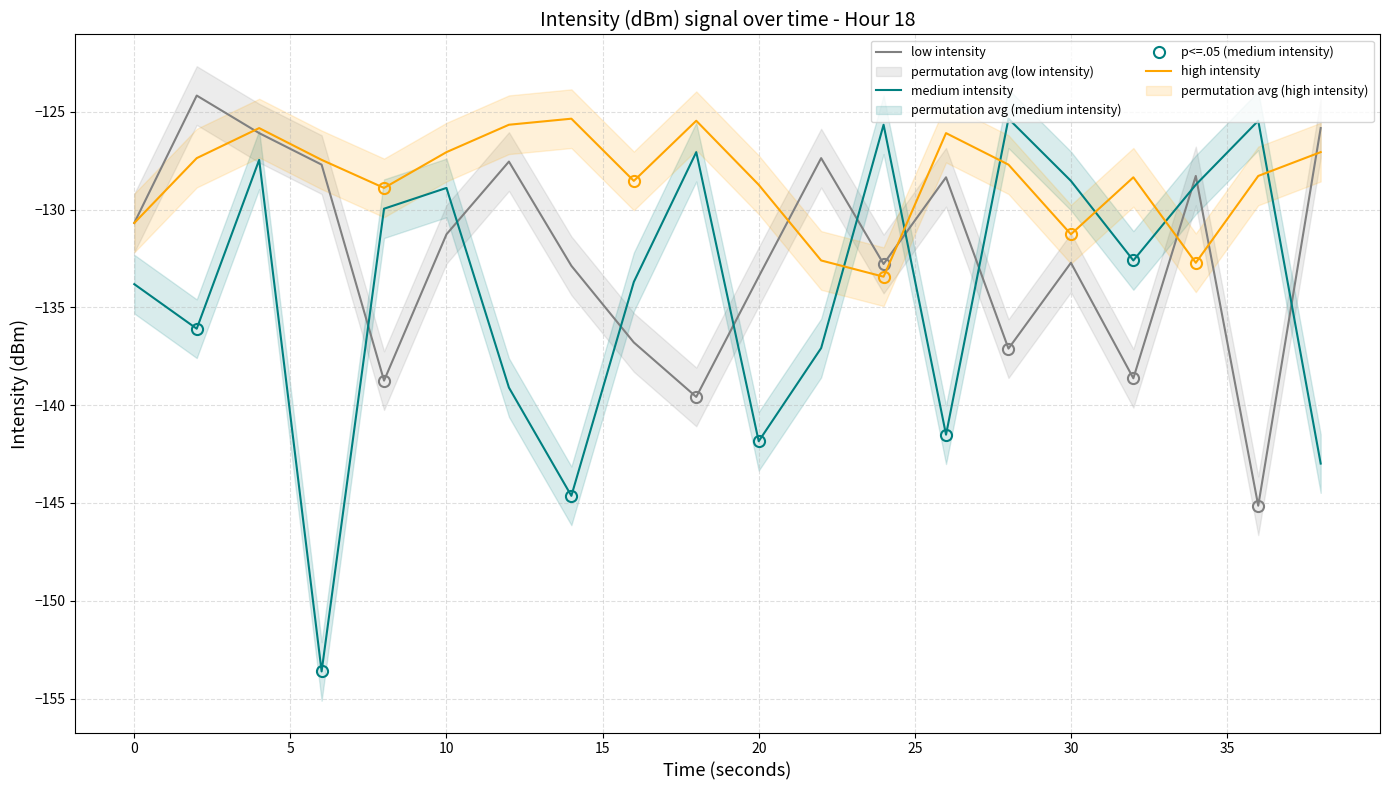

What is the maximum value for high intensity?

-125.4